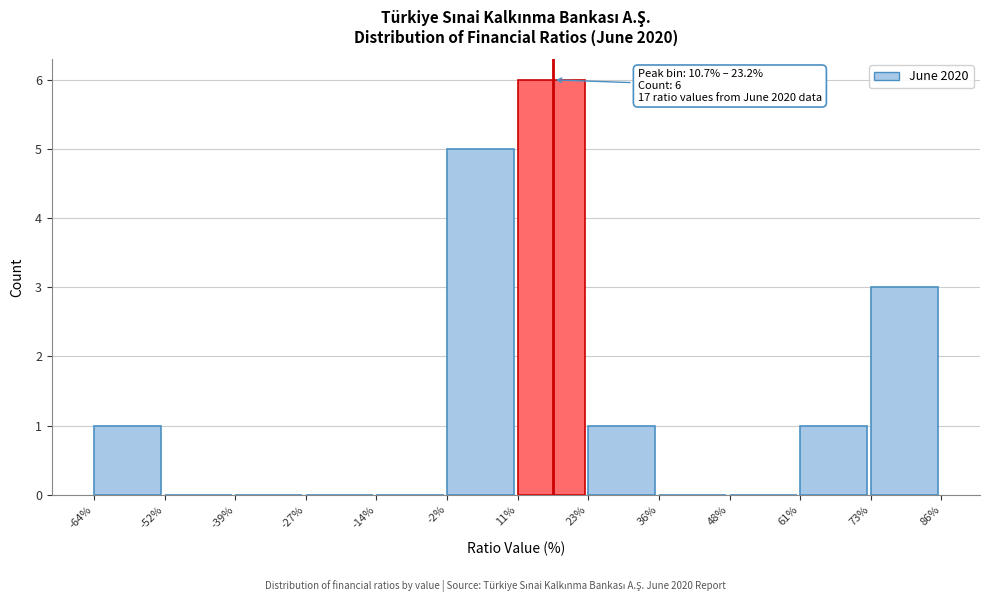

Which range on the x-axis has the tallest bar?

11% to 23%